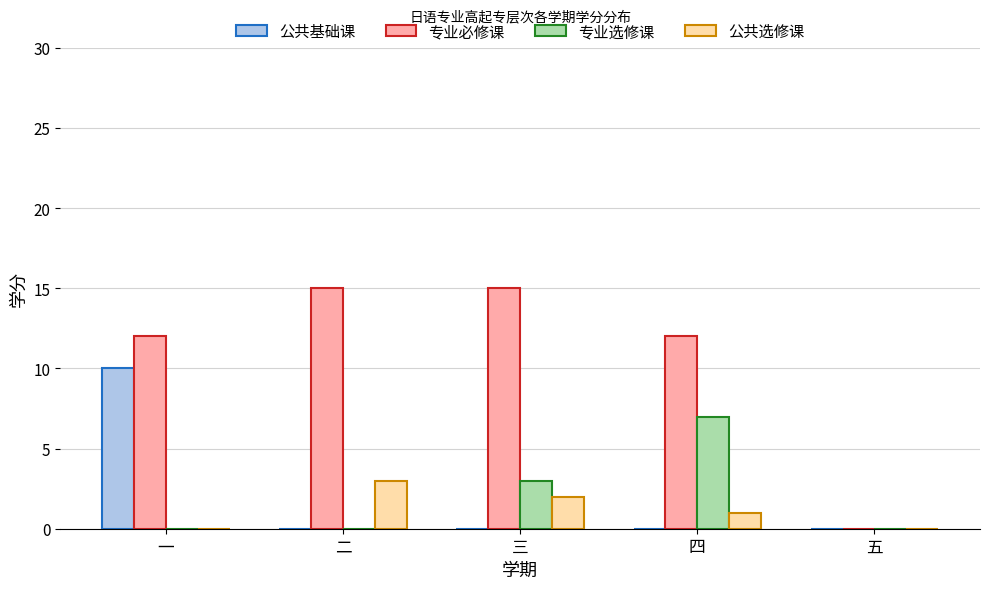

Which series has the largest total across all categories?

专业必修课